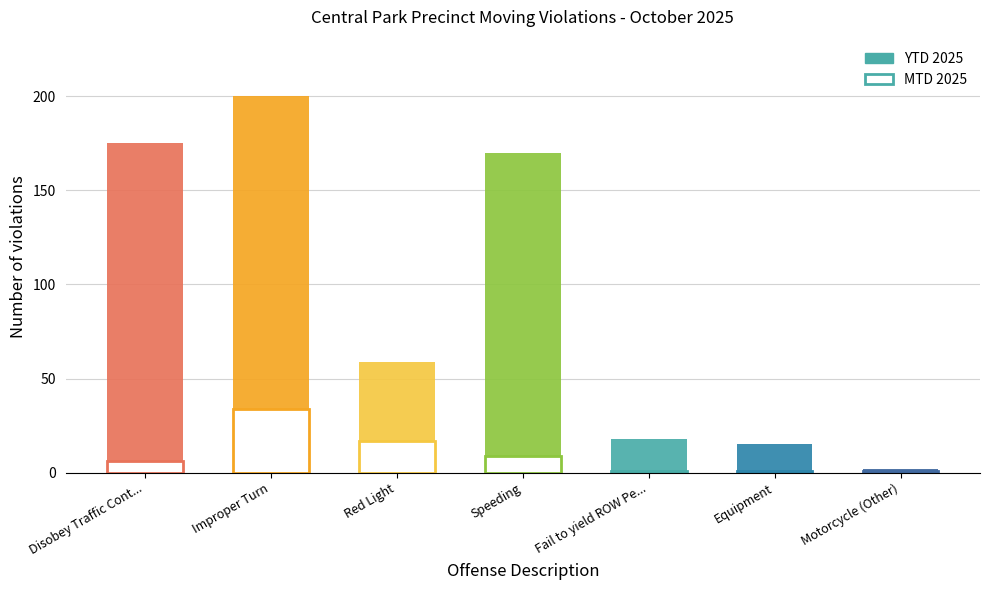

Are the bars grouped side by side (vs. stacked)?

Yes